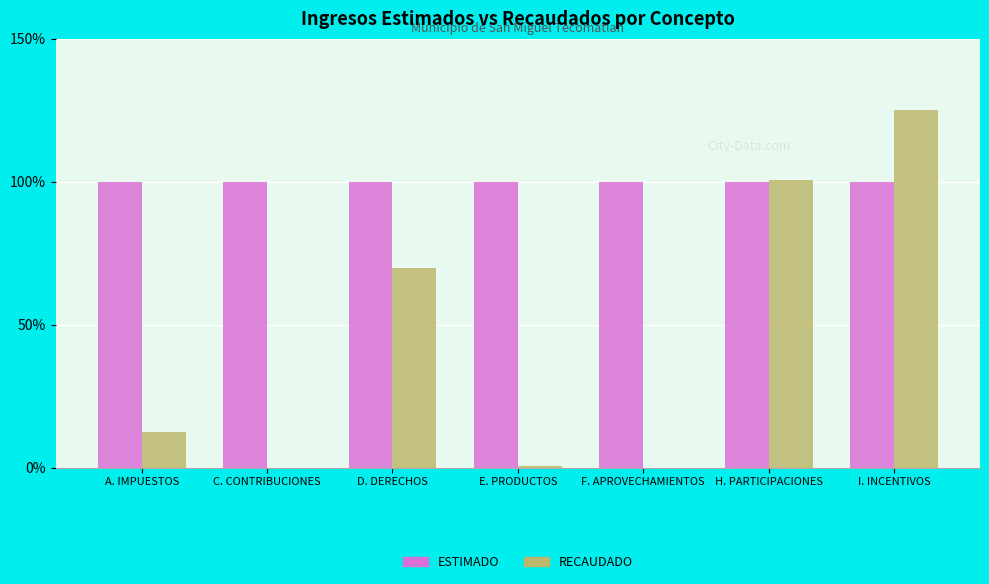

True or false: ESTIMADO has a value of 67.8 at C. CONTRIBUCIONES.

False